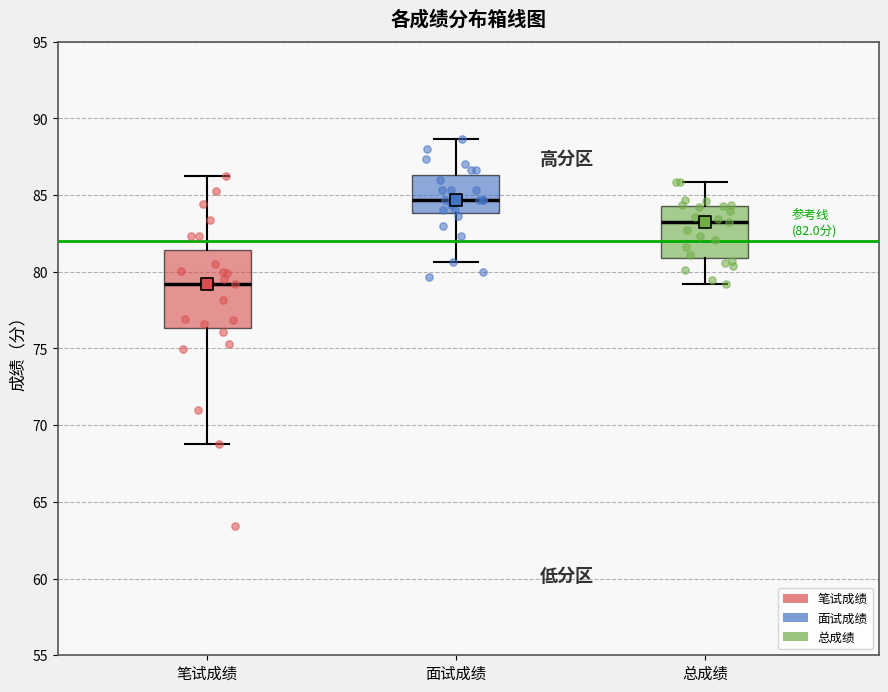

Which box's median line is the highest?

面试成绩